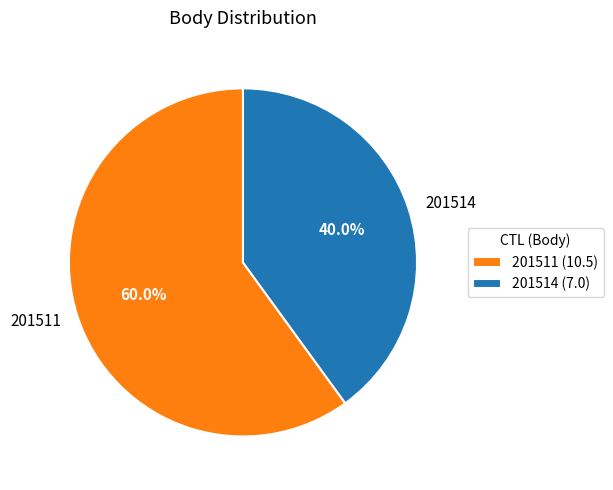

Which category has the smallest portion of the pie?

201514